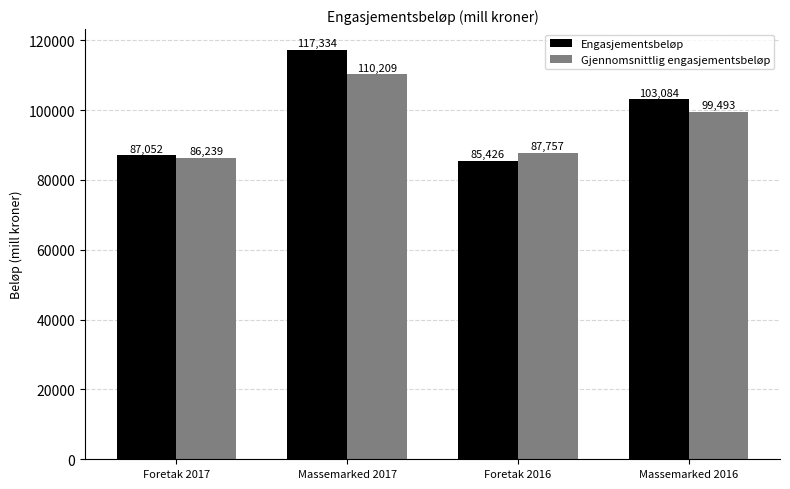

Is it true that Gjennomsnittlig engasjementsbeløp equals 99493 at Massemarked 2016?

True